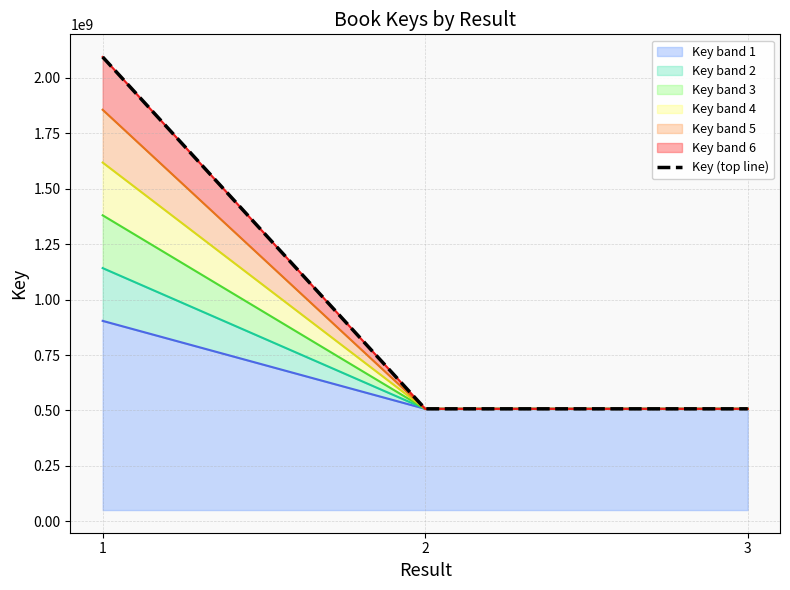

Reading left to right, extract all data points from this chart.

2094147043	507322575	507322155